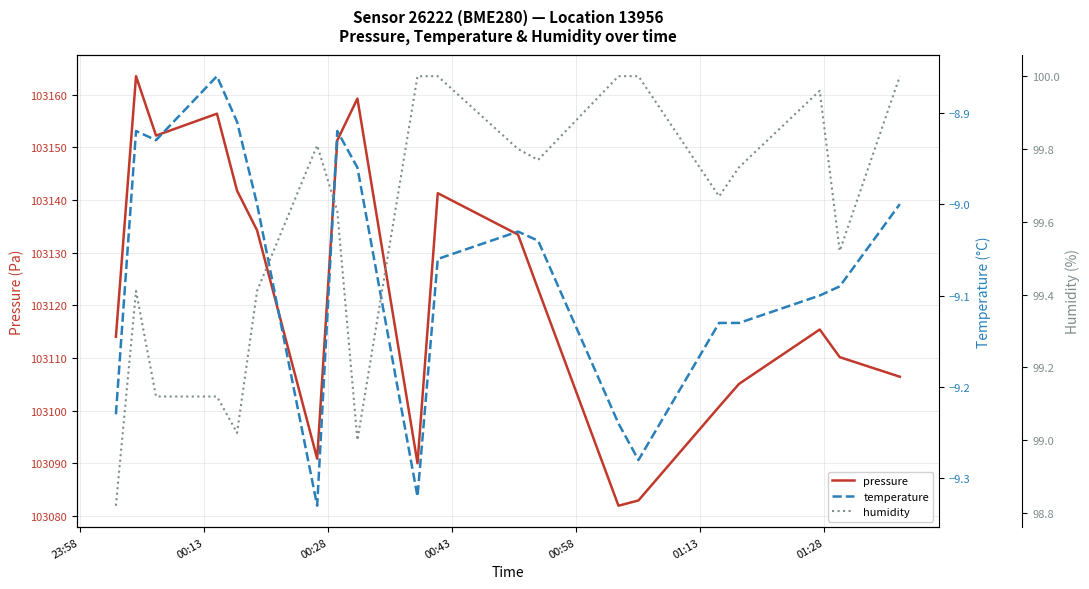

What are all the series names shown in the legend?

pressure, temperature, humidity